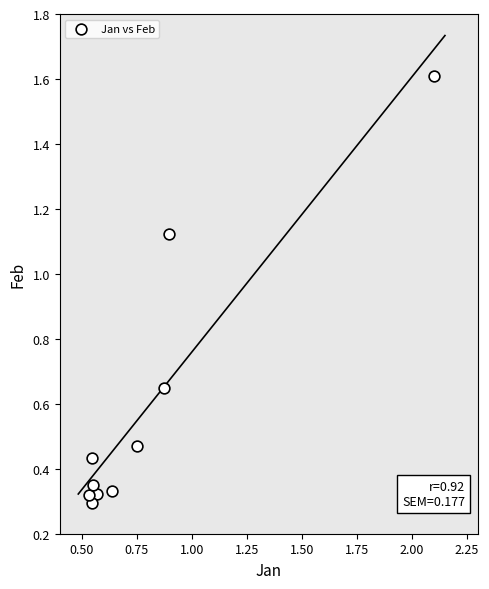

What is the average X value?

0.8